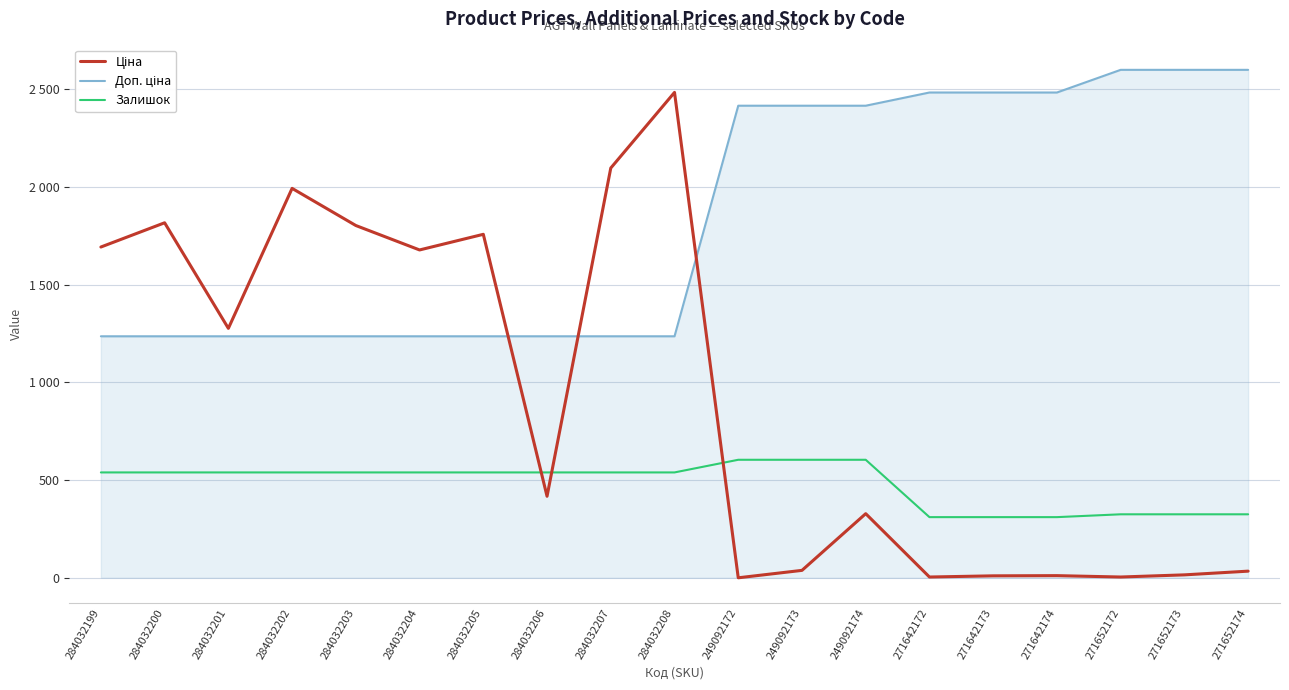

Reading left to right, transcribe all the data shown in this chart.

Ціна: 1692.0	1816.0	1276.0	1992.0	1802.0	1677.0	1757.0	417.0	2096.0	2483.0	0.0	38.0	328.0	4.0	10.0	11.0	4.0	15.0	34.0
Доп. ціна: 1235.4	1235.4	1235.4	1235.4	1235.4	1235.4	1235.4	1235.4	1235.4	1235.4	2414.8	2414.8	2414.8	2482.4	2482.4	2482.4	2598.3	2598.3	2598.3
Залишок: 539.0	539.0	539.0	539.0	539.0	539.0	539.0	539.0	539.0	539.0	603.7	603.7	603.7	310.3	310.3	310.3	324.8	324.8	324.8